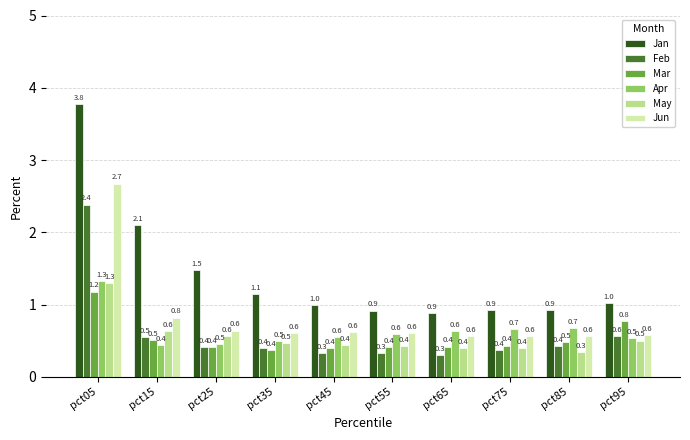

What is the difference between the highest and lowest values at pct65?

0.6